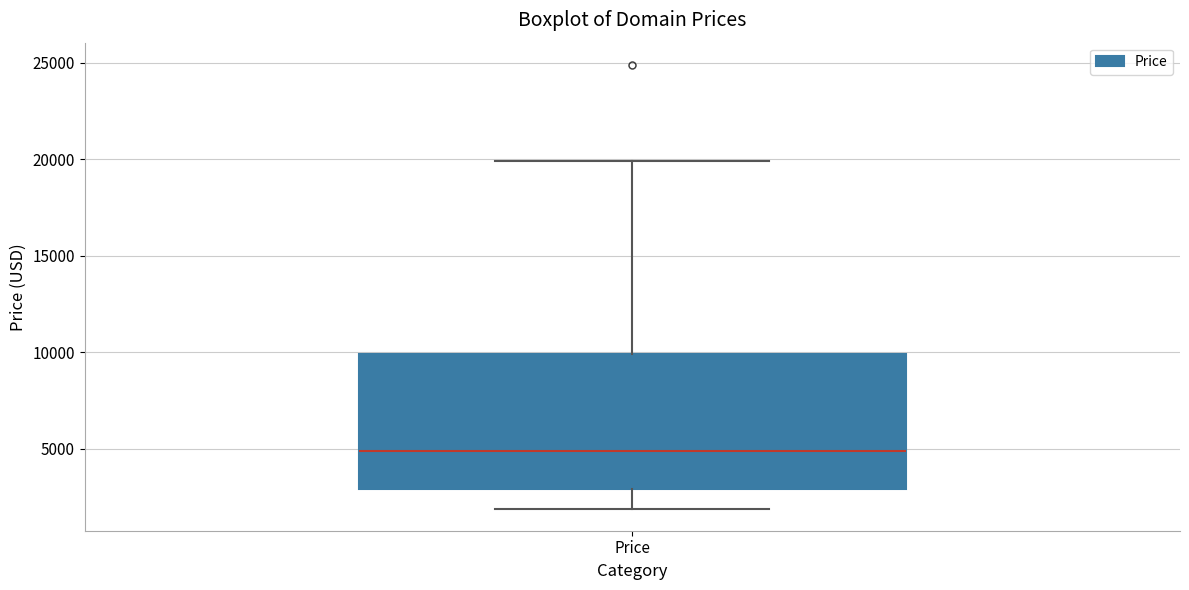

Transcribe this box plot: give where the median line is, the range the box spans, and where the two whiskers end, as read against the y-axis. The values are not printed on the chart, so give them approximately, as read against the axis.

median 5000, box 3000 to 10000, whiskers 2000 to 20000